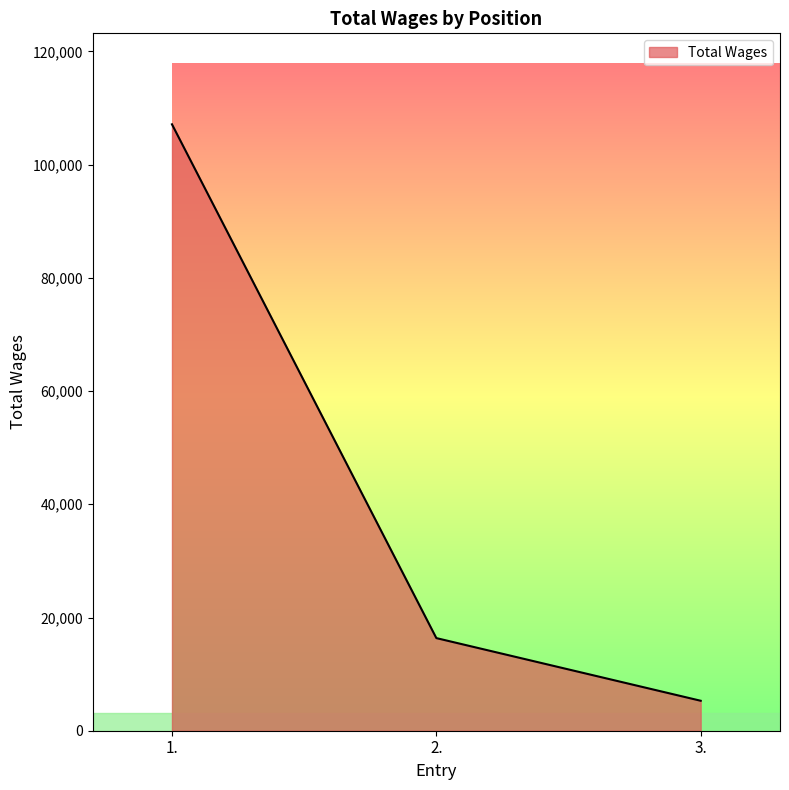

At which category does the chart reach its minimum across all series?

3.